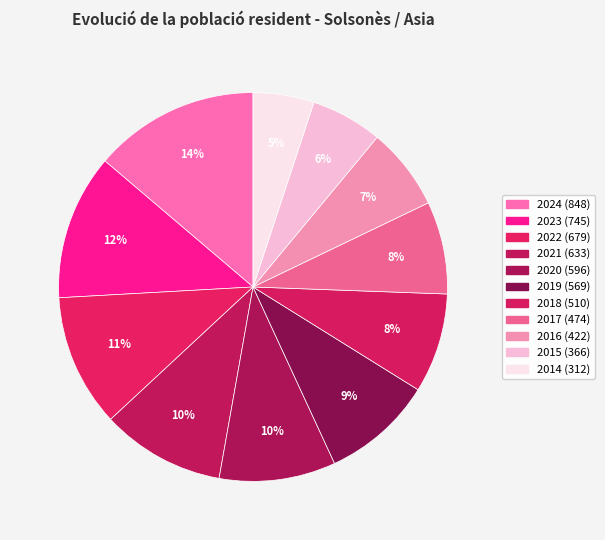

What is the ratio of the value at 2017 to the value at 2016?

1.1